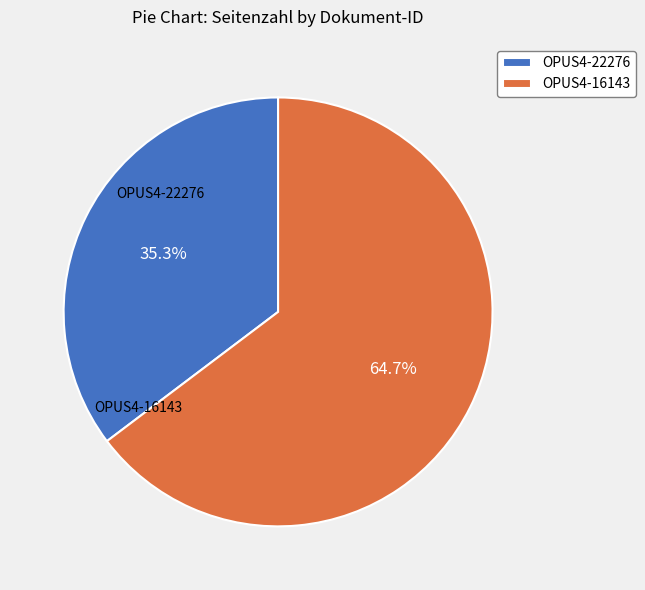

Is it true that OPUS4-16143 is 76% of the pie?

False